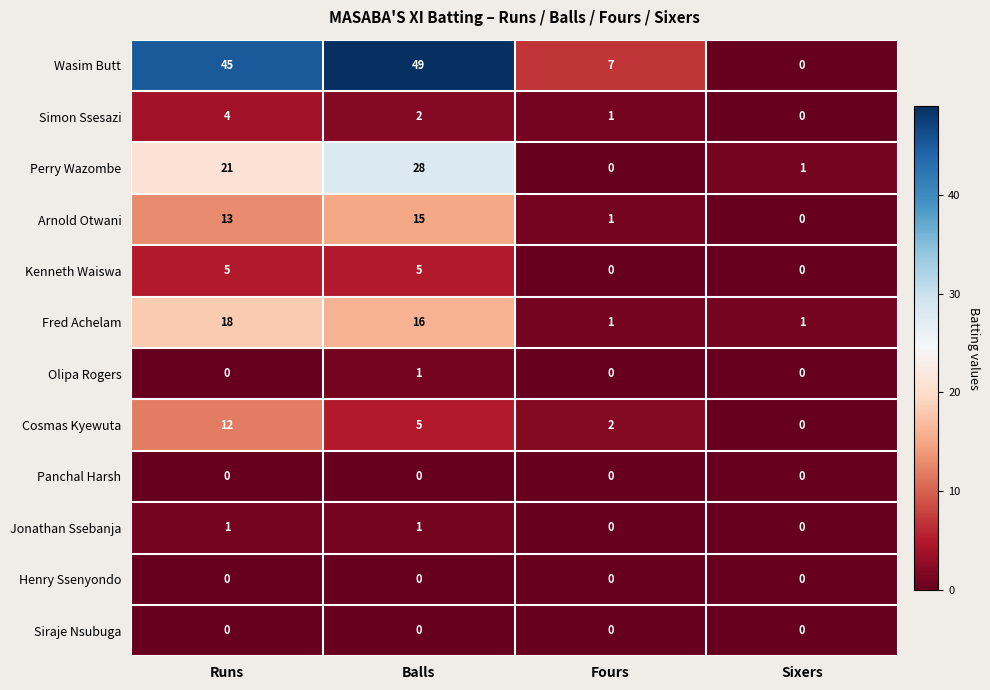

What is the greatest value displayed?

49